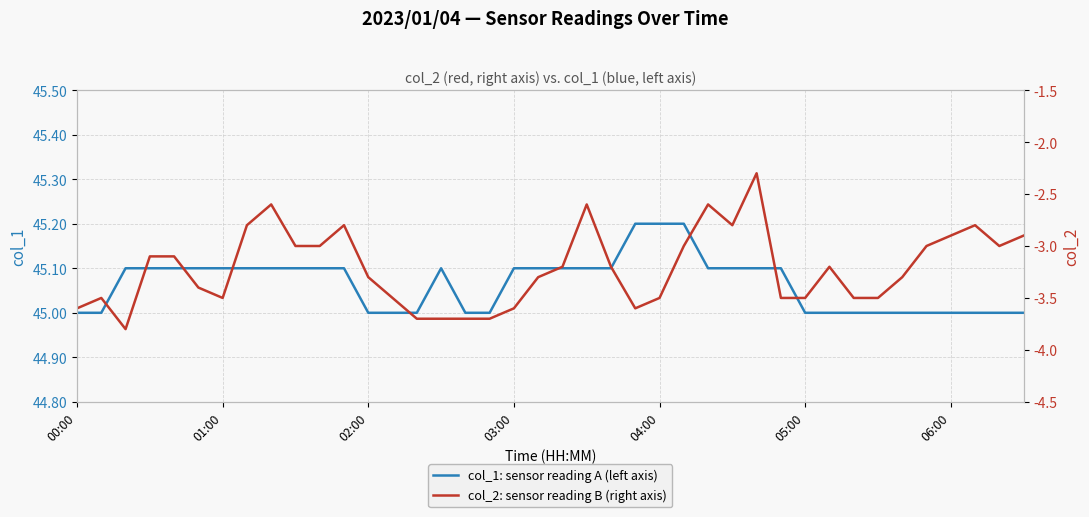

Reading right to left, what are all the values shown in this chart?

col_1: sensor reading A: 45.0	45.0	45.0	45.0	45.0	45.0	45.0	45.0	45.0	45.0	45.1	45.1	45.1	45.1	45.2	45.2	45.2	45.1	45.1	45.1	45.1	45.1	45.0	45.0	45.1	45.0	45.0	45.0	45.1	45.1	45.1	45.1	45.1	45.1	45.1	45.1	45.1	45.1	45.0	45.0
col_2: sensor reading B: -2.9	-3.0	-2.8	-2.9	-3.0	-3.3	-3.5	-3.5	-3.2	-3.5	-3.5	-2.3	-2.8	-2.6	-3.0	-3.5	-3.6	-3.2	-2.6	-3.2	-3.3	-3.6	-3.7	-3.7	-3.7	-3.7	-3.5	-3.3	-2.8	-3.0	-3.0	-2.6	-2.8	-3.5	-3.4	-3.1	-3.1	-3.8	-3.5	-3.6